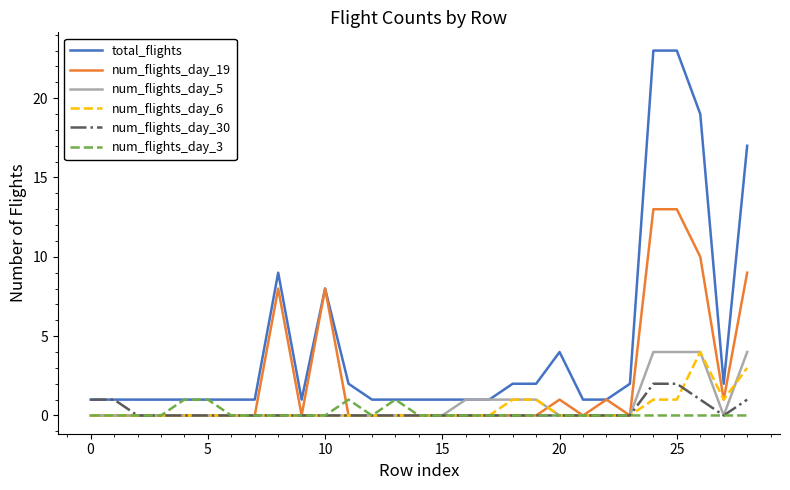

What is the maximum value for num_flights_day_6?

4